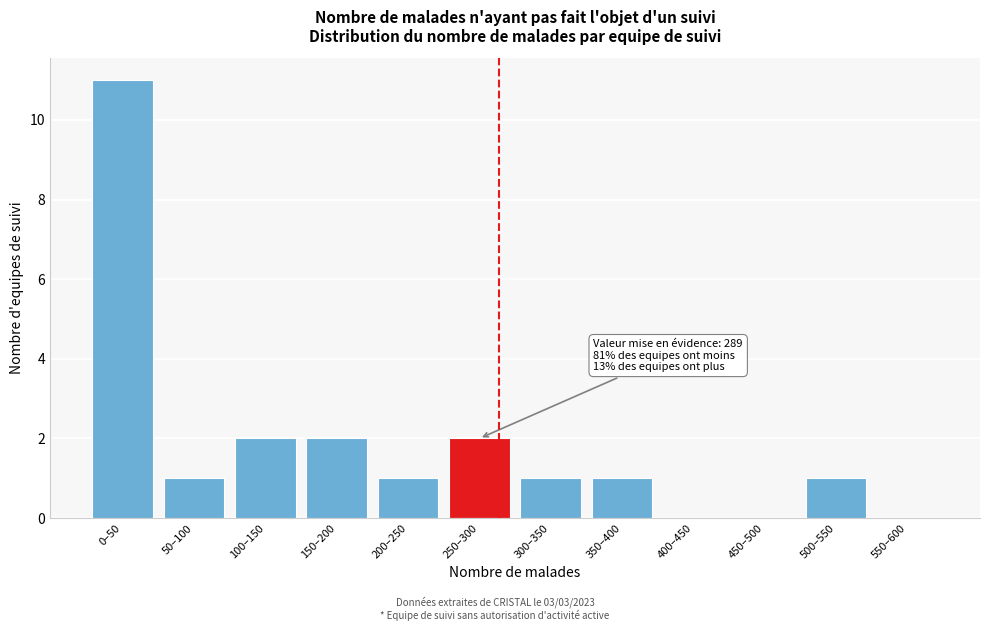

Reading left to right, transcribe all the data shown in this chart.

0–50=11	50–100=1	100–150=2	150–200=2	200–250=1	250–300=2	300–350=1	350–400=1	400–450=0	450–500=0	500–550=1	550–600=0